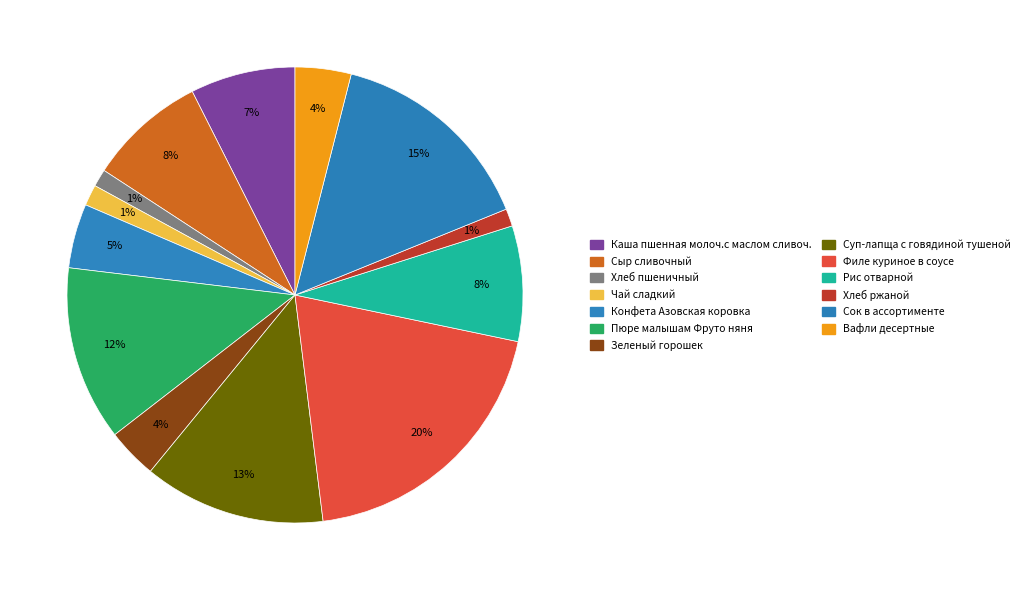

How many segments does this pie chart have?

13